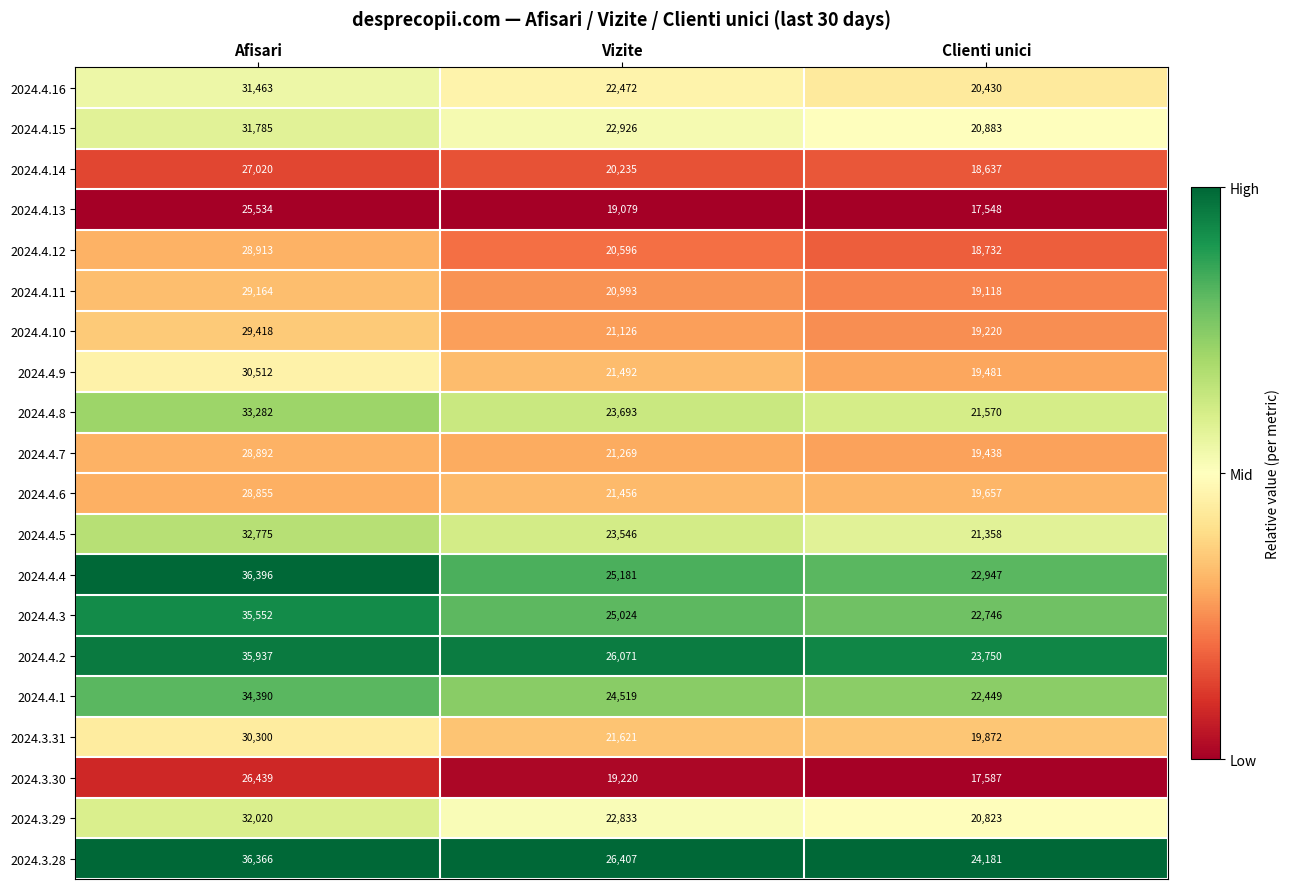

The value of 2024.4.11 at Clienti unici is 19118. True or false?

True